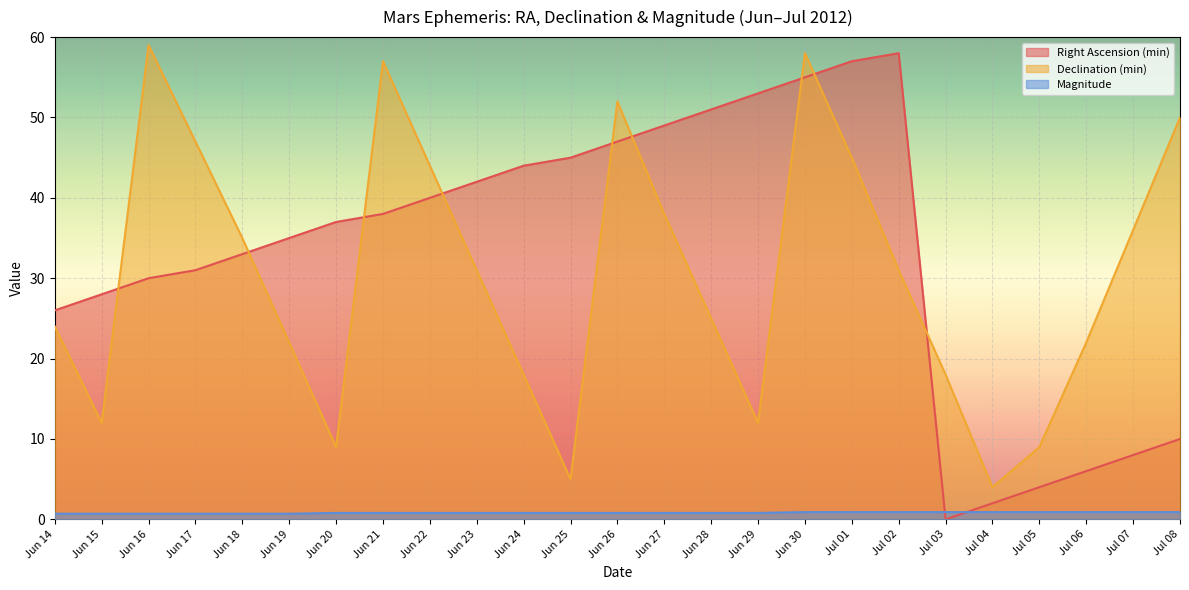

Count the number of data series in this chart.

3